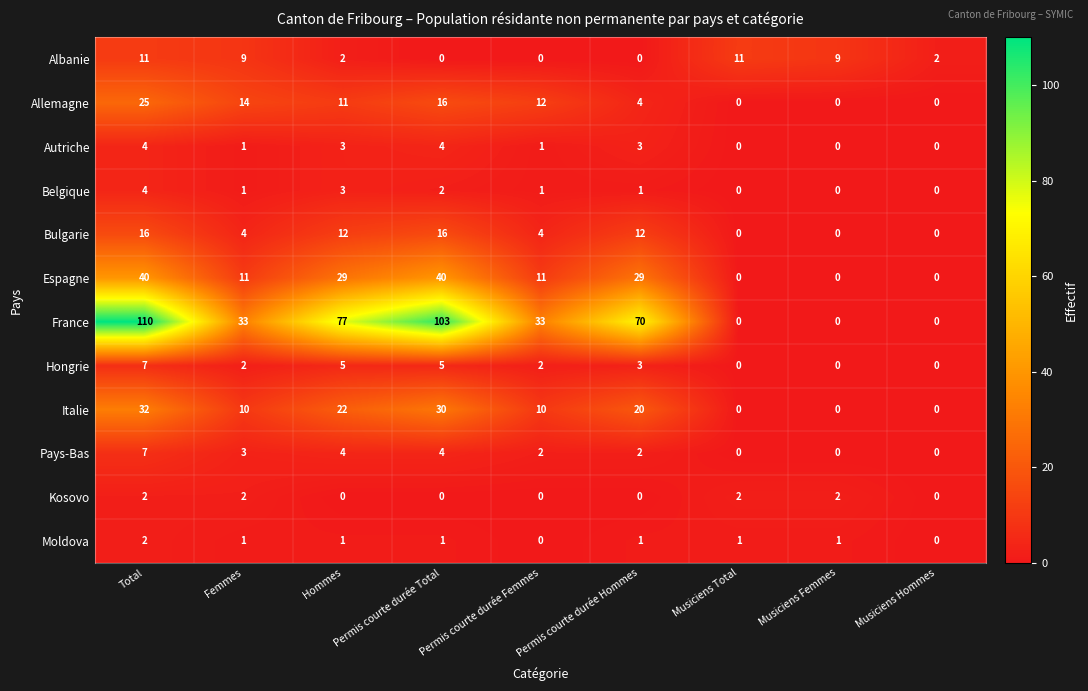

Which category has the highest value across all series?

Total